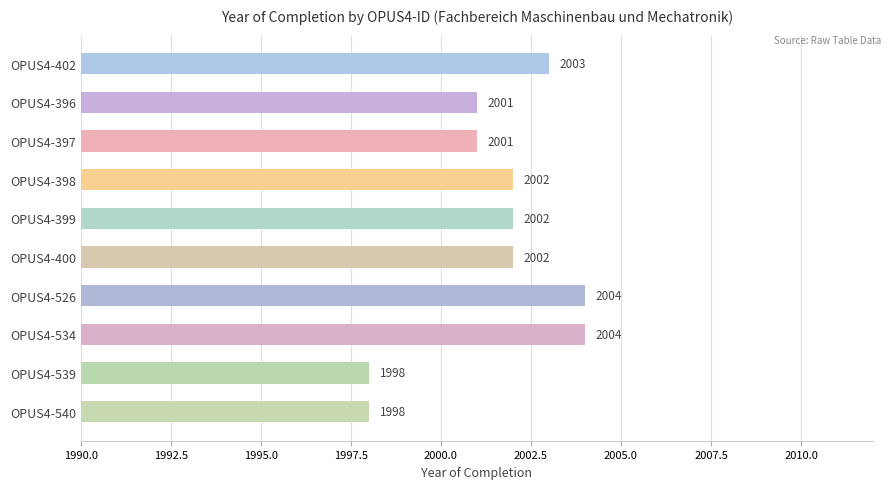

What is the smallest value displayed?

1998